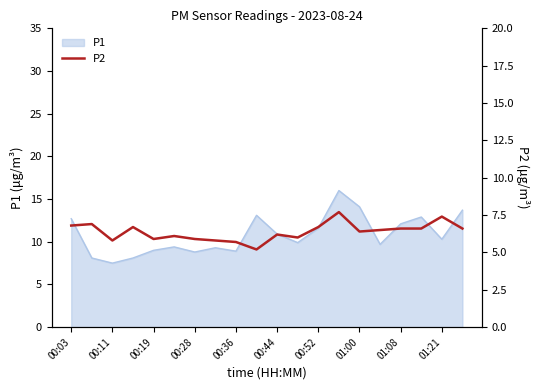

What is the difference between the values at 17 and 13?

1.1